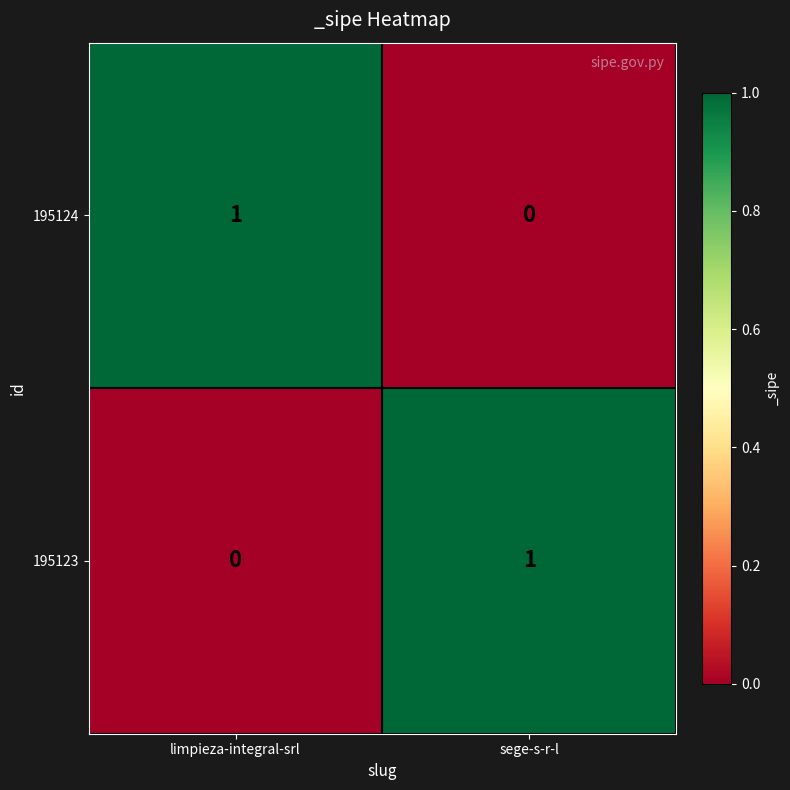

At which label is 195124 closest to 0?

sege-s-r-l